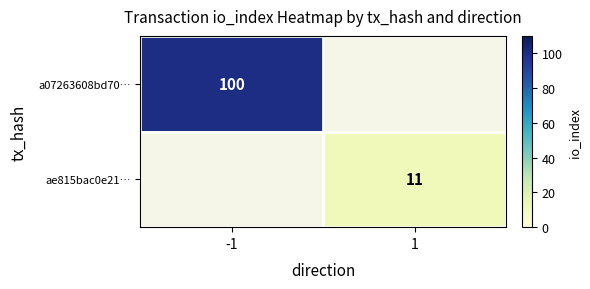

True or false: ae815bac0e21… has a value of 11 at 1.

True